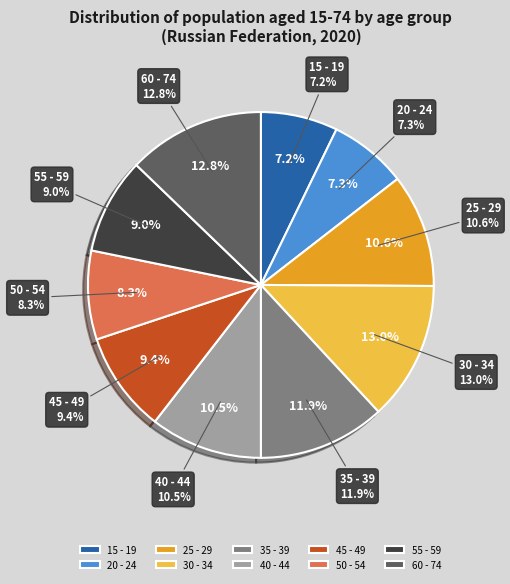

The 45 - 49 slice represents 9% of the pie. True or false?

True